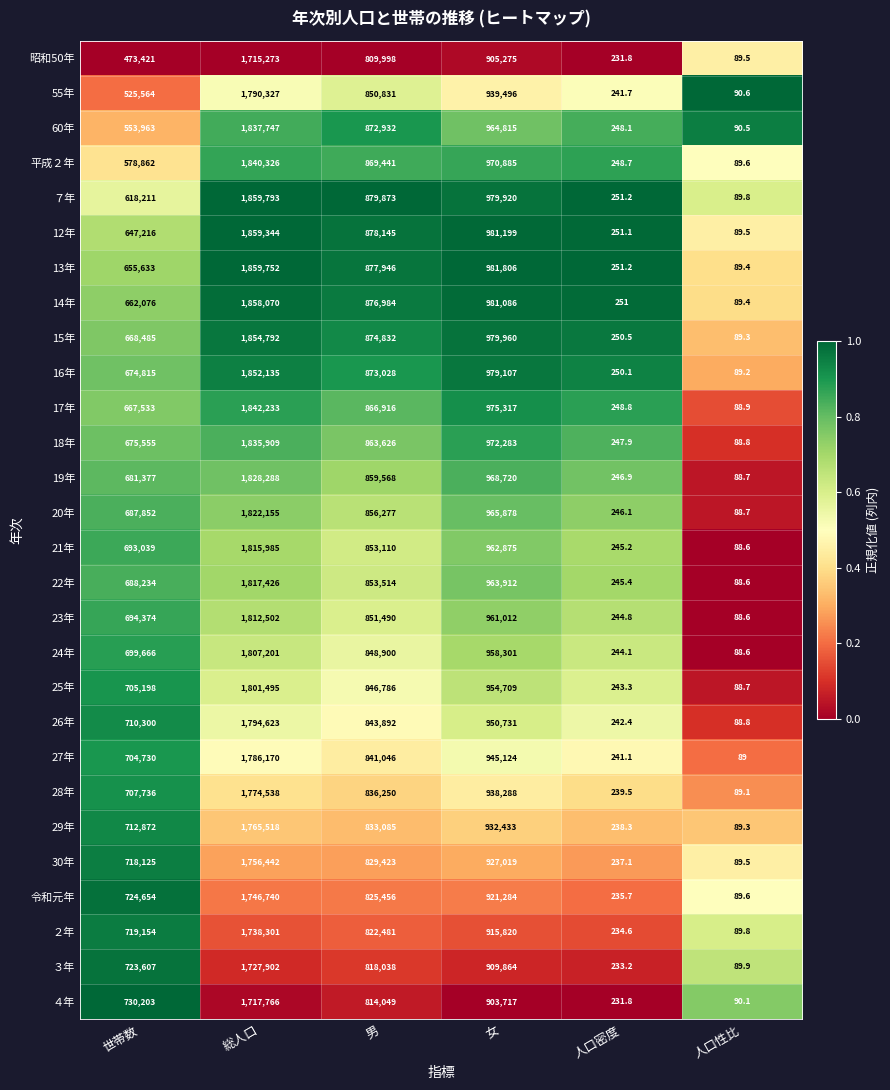

Where does the 21年 series first go above 853110?

総人口